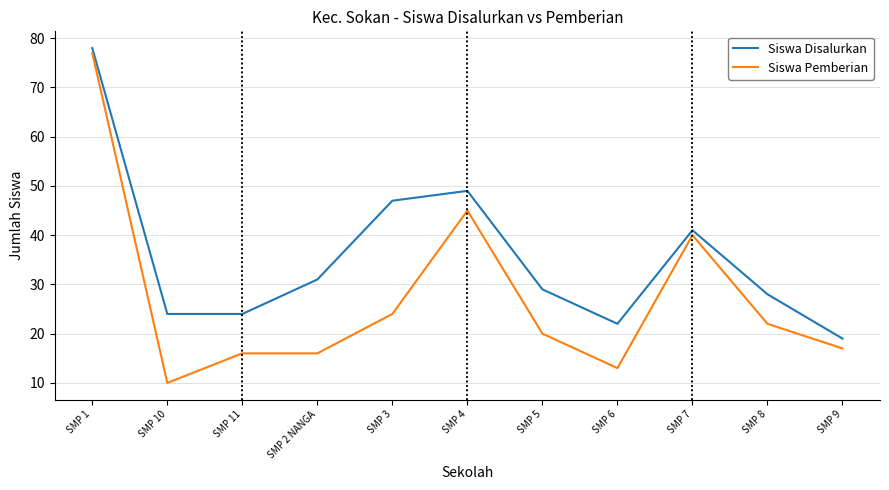

In Siswa Pemberian, how many points are lower than both neighbors (excluding endpoints)?

2